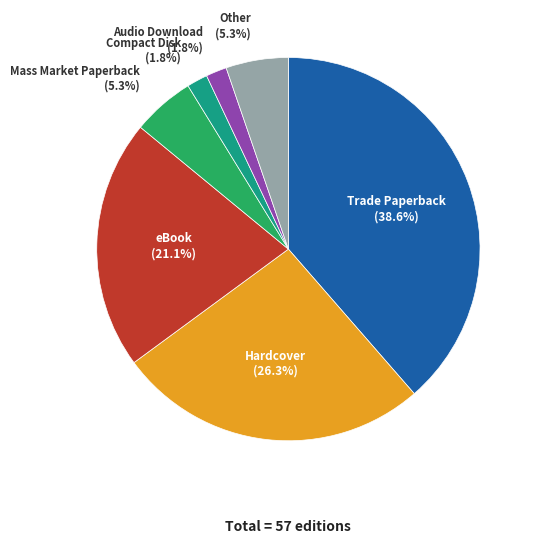

Does any single category account for the majority?

No